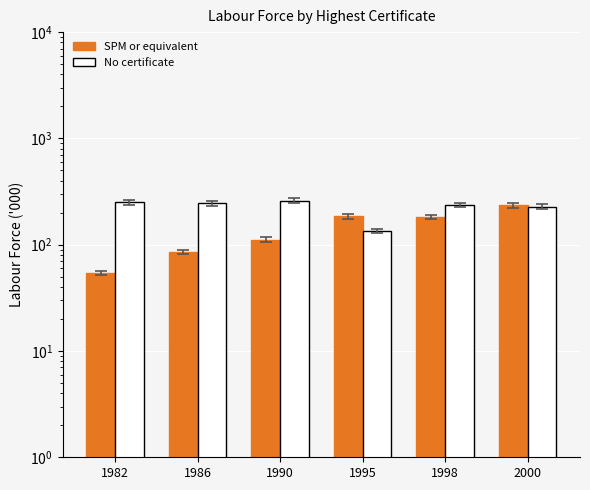

Is the value of SPM or equivalent at 1986 greater than the value of No certificate at 1998?

No